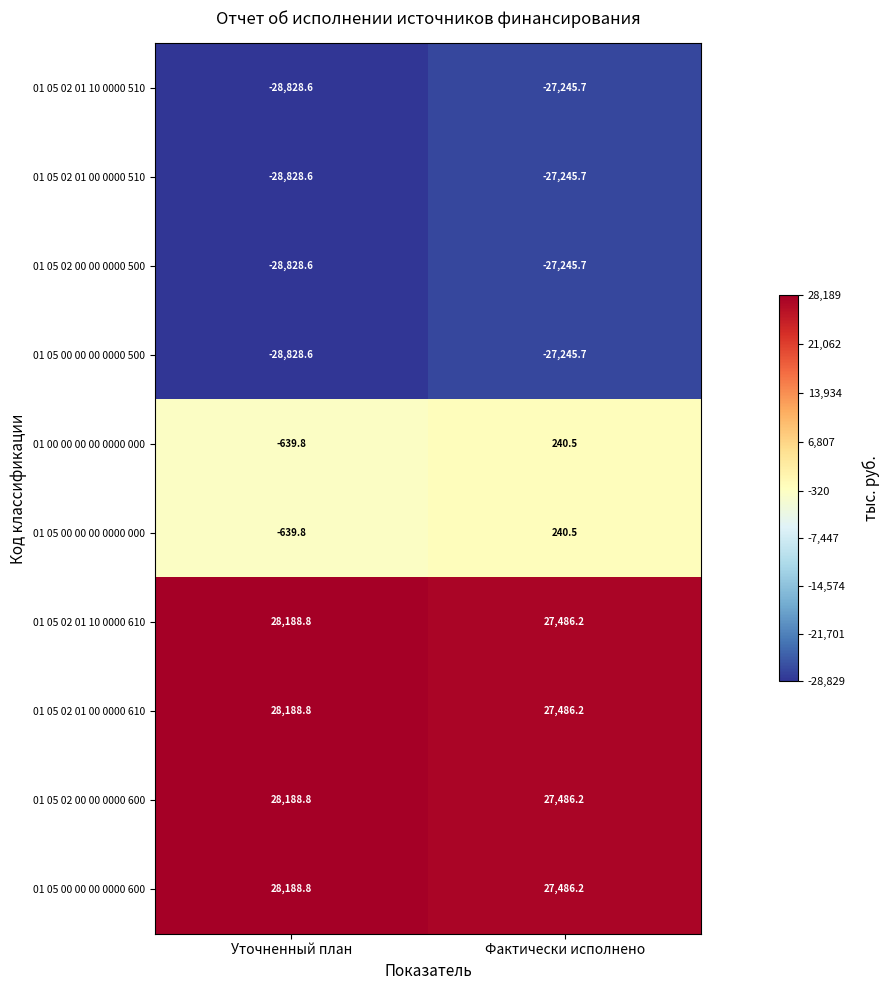

Is it true that 01 05 00 00 00 0000 000 equals -639.8 at Уточненный план?

True